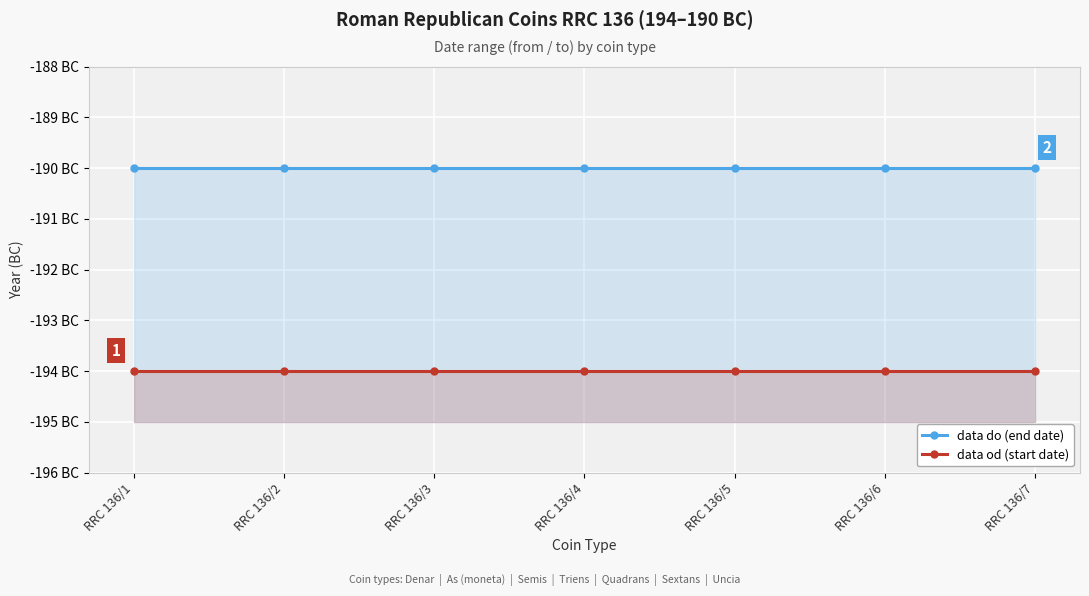

True or false: data od (start date) has more than 0 interior local peaks.

False